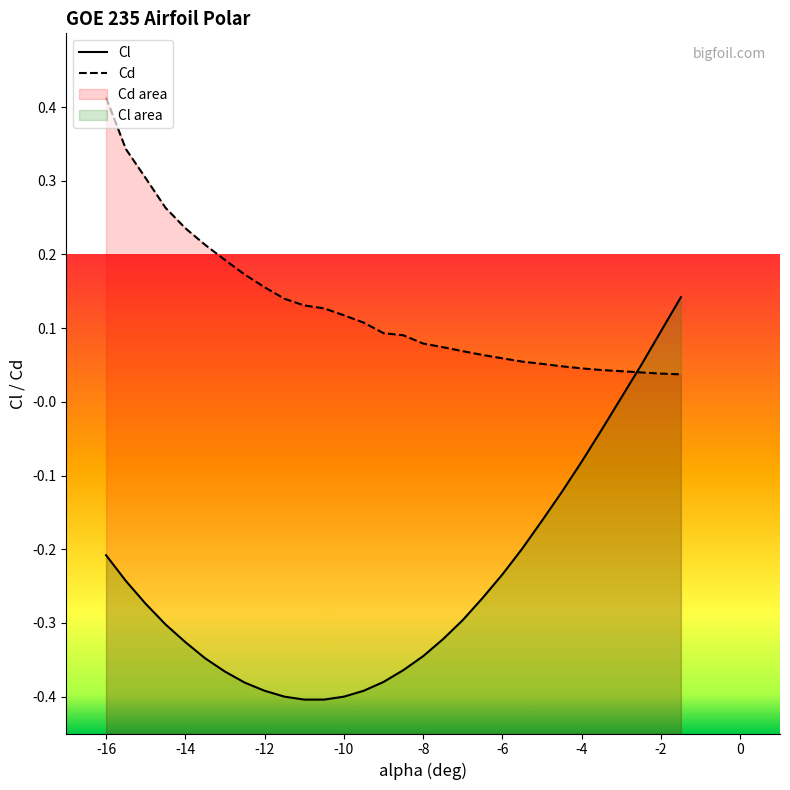

What are all the series names shown in the legend?

Cl, Cd